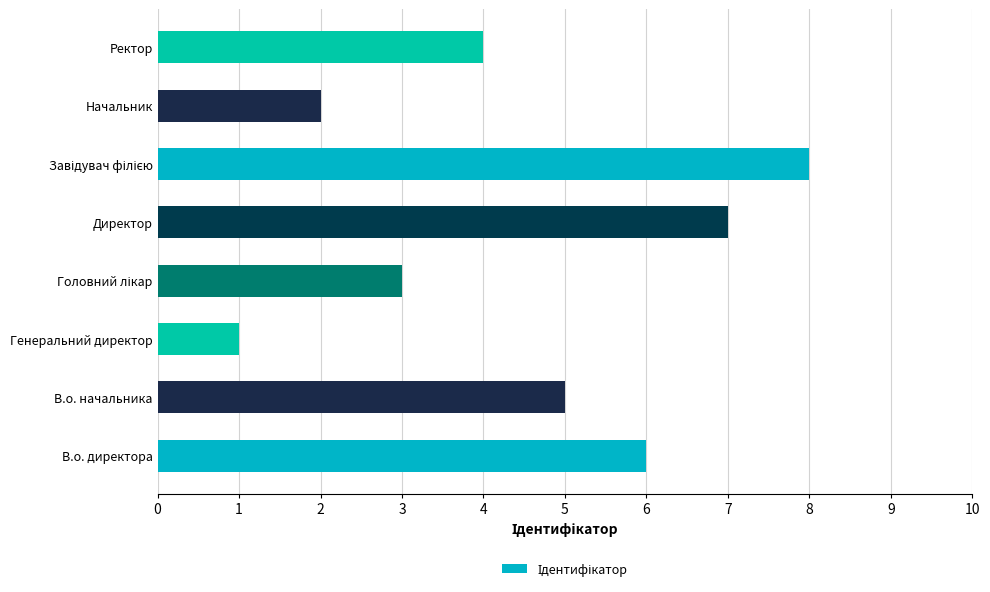

What is the maximum value shown in the chart?

8